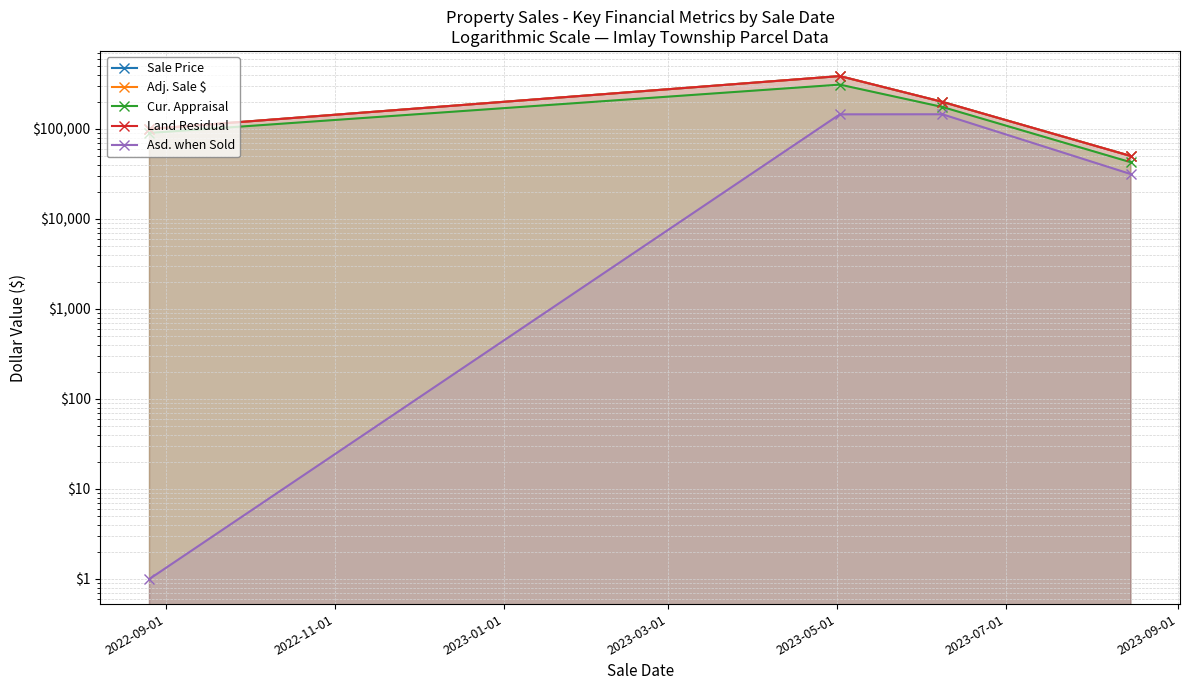

How many distinct data groups are displayed?

5